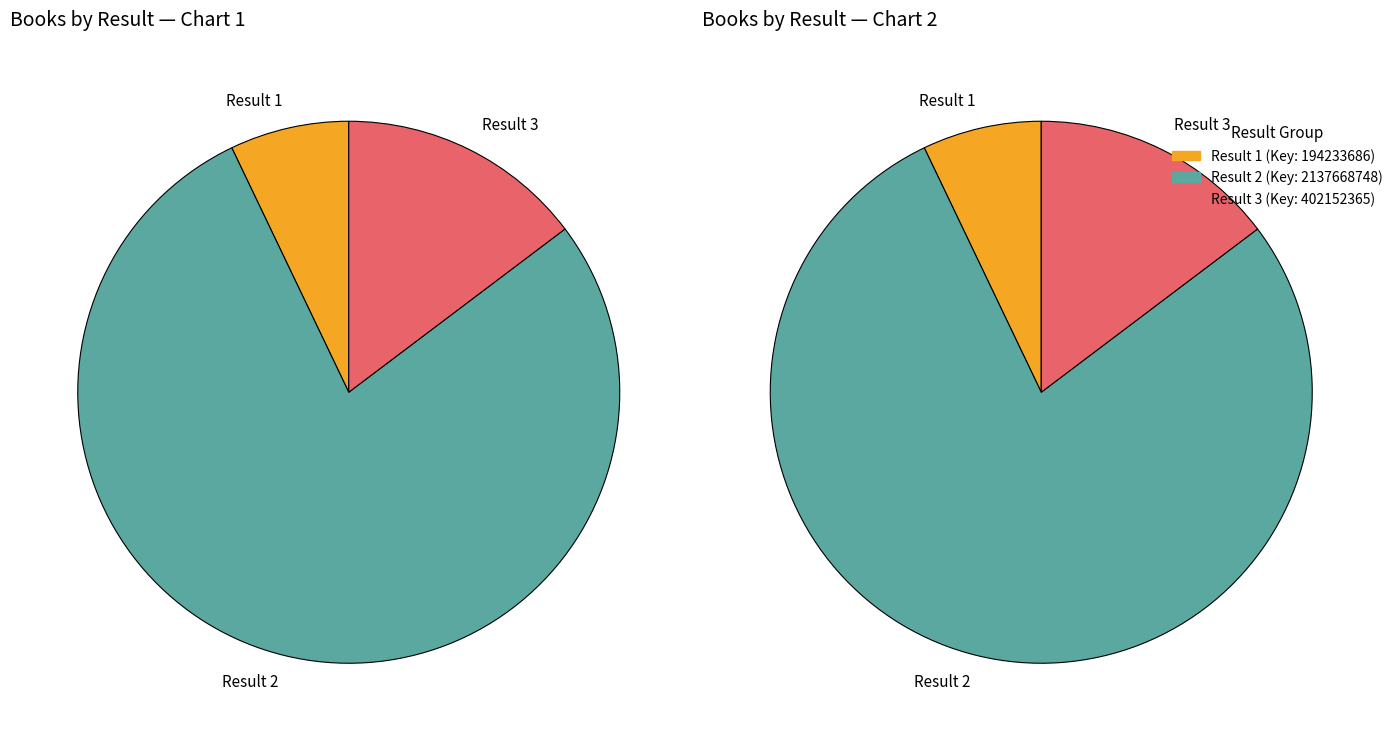

Combined, what portion of the pie is Selfies (2137668748) and Inside the Baseball Hall of Fame (402152365)?

92.9%